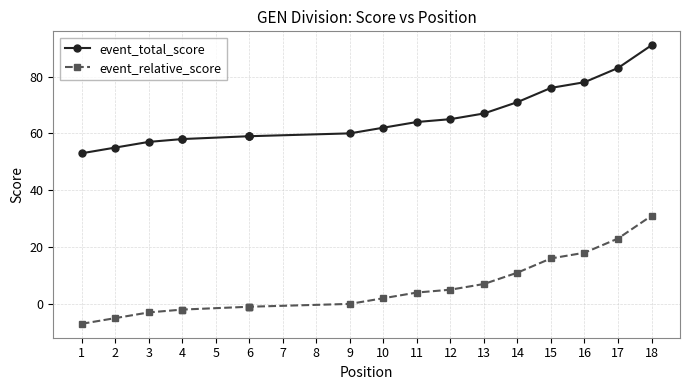

How many lines are shown in the chart?

2